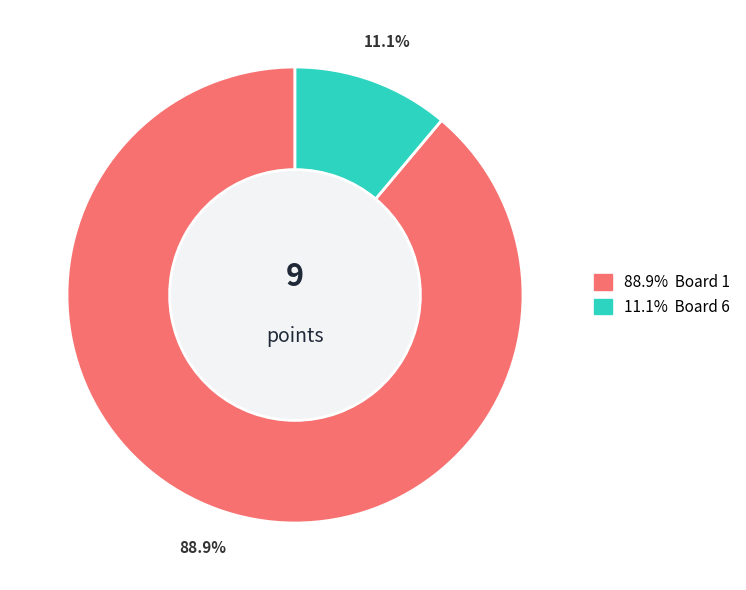

Is there any slice that represents more than half of the pie?

Yes